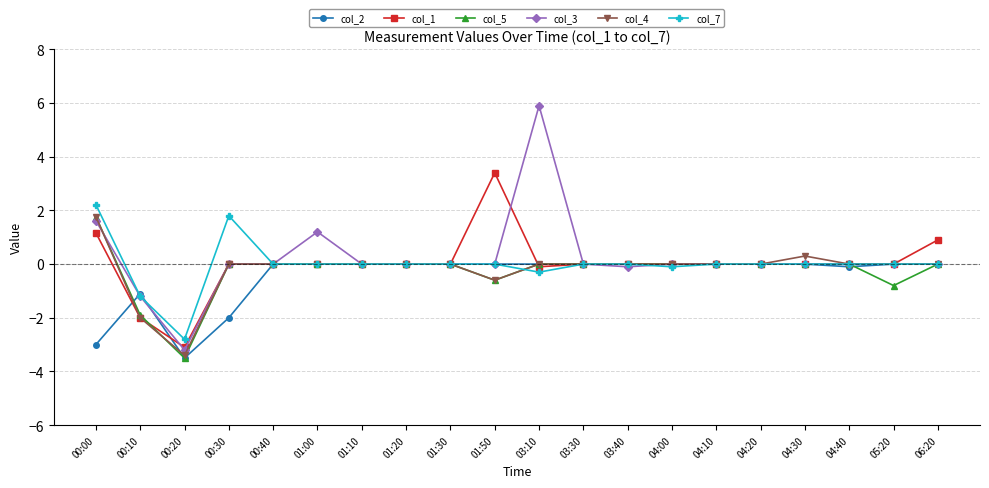

At which category does the chart reach its minimum across all series?

00:20